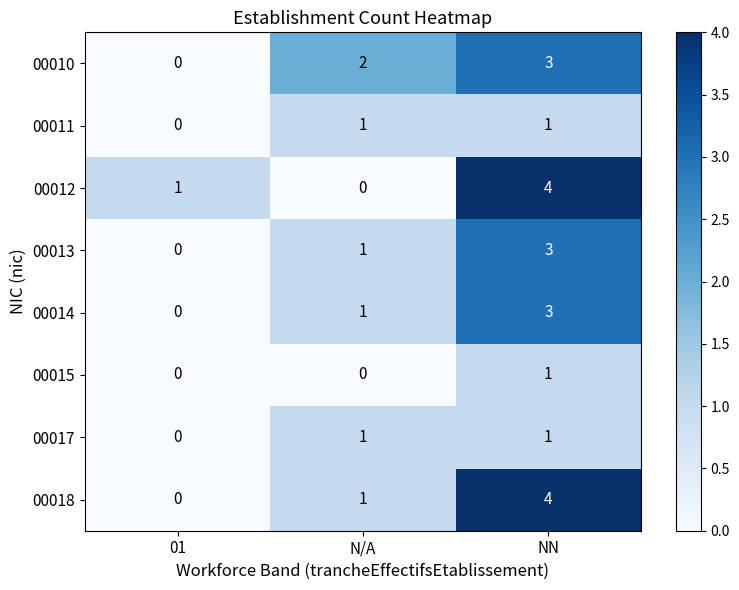

Rank the categories by 00012 value from lowest to highest.

N/A, 01, NN